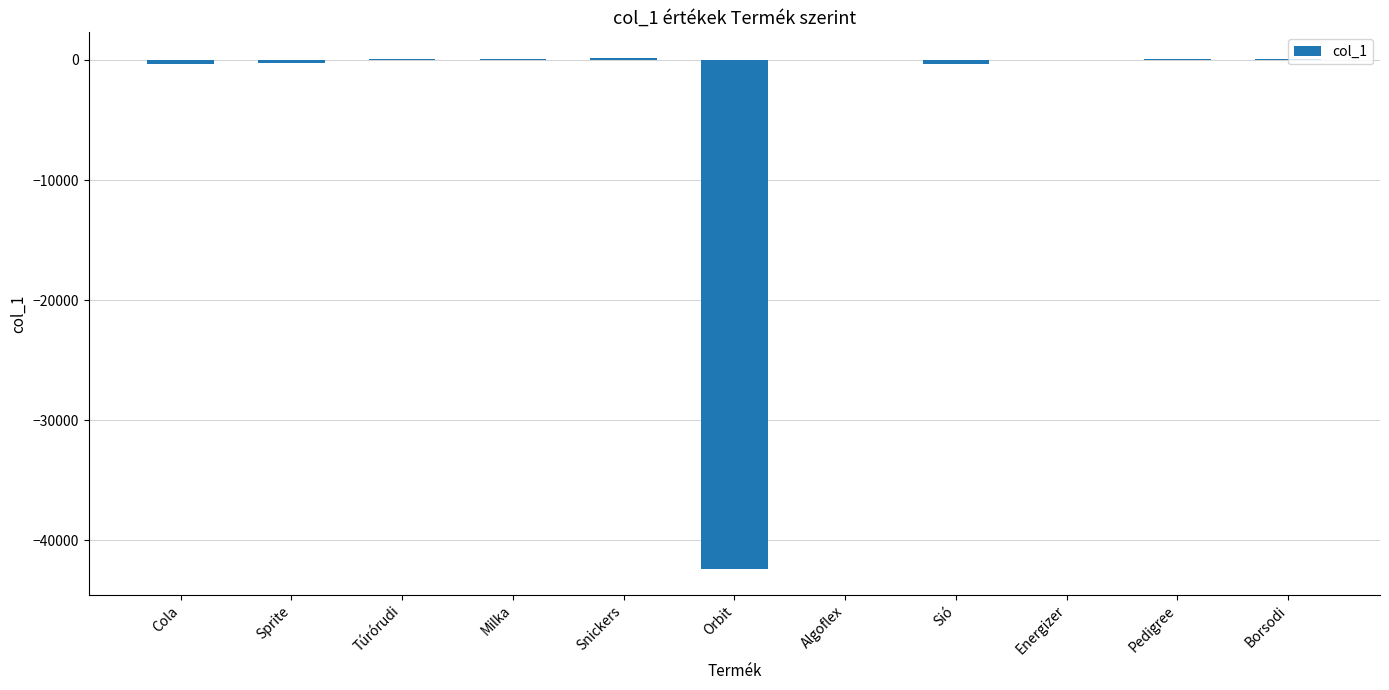

True or false: the data shows -28959 at Orbit.

False